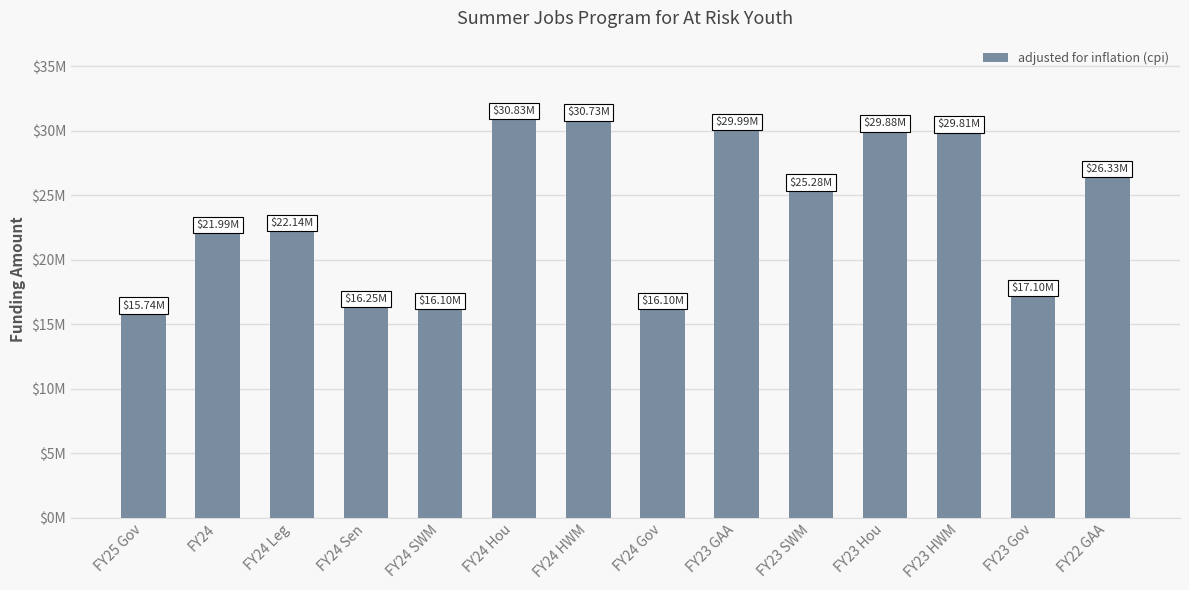

What is the value of the 12th bar from the left?

29805269